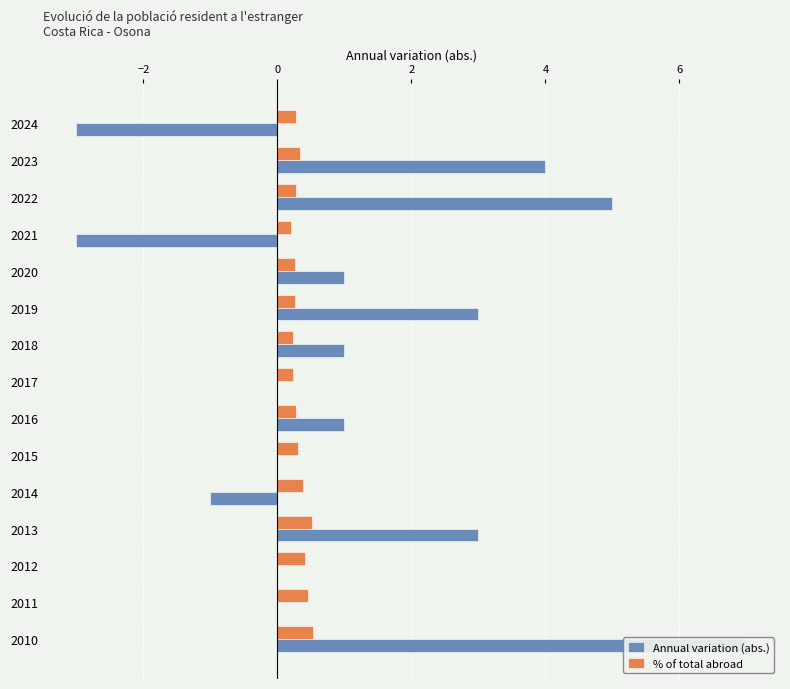

List the series in order of their overall mean, lowest first.

% of total abroad, Annual variation (abs.)